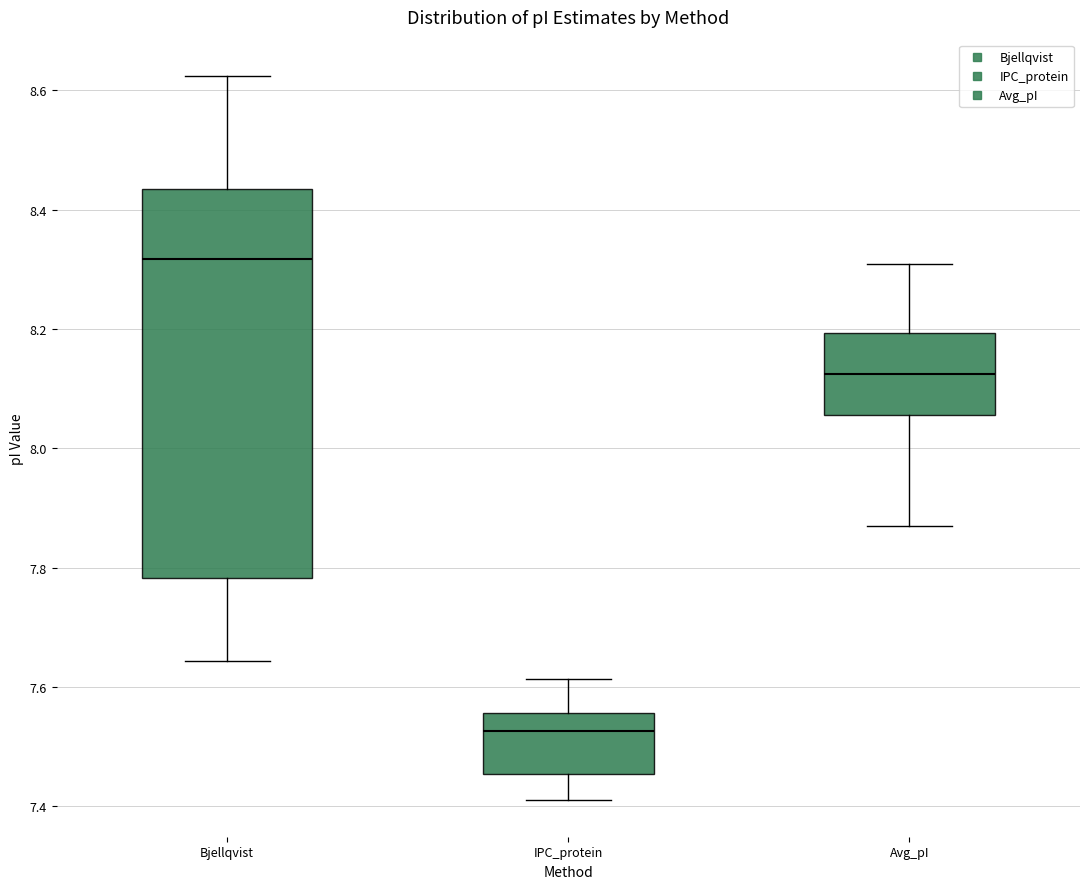

Which box has the highest median line?

Bjellqvist